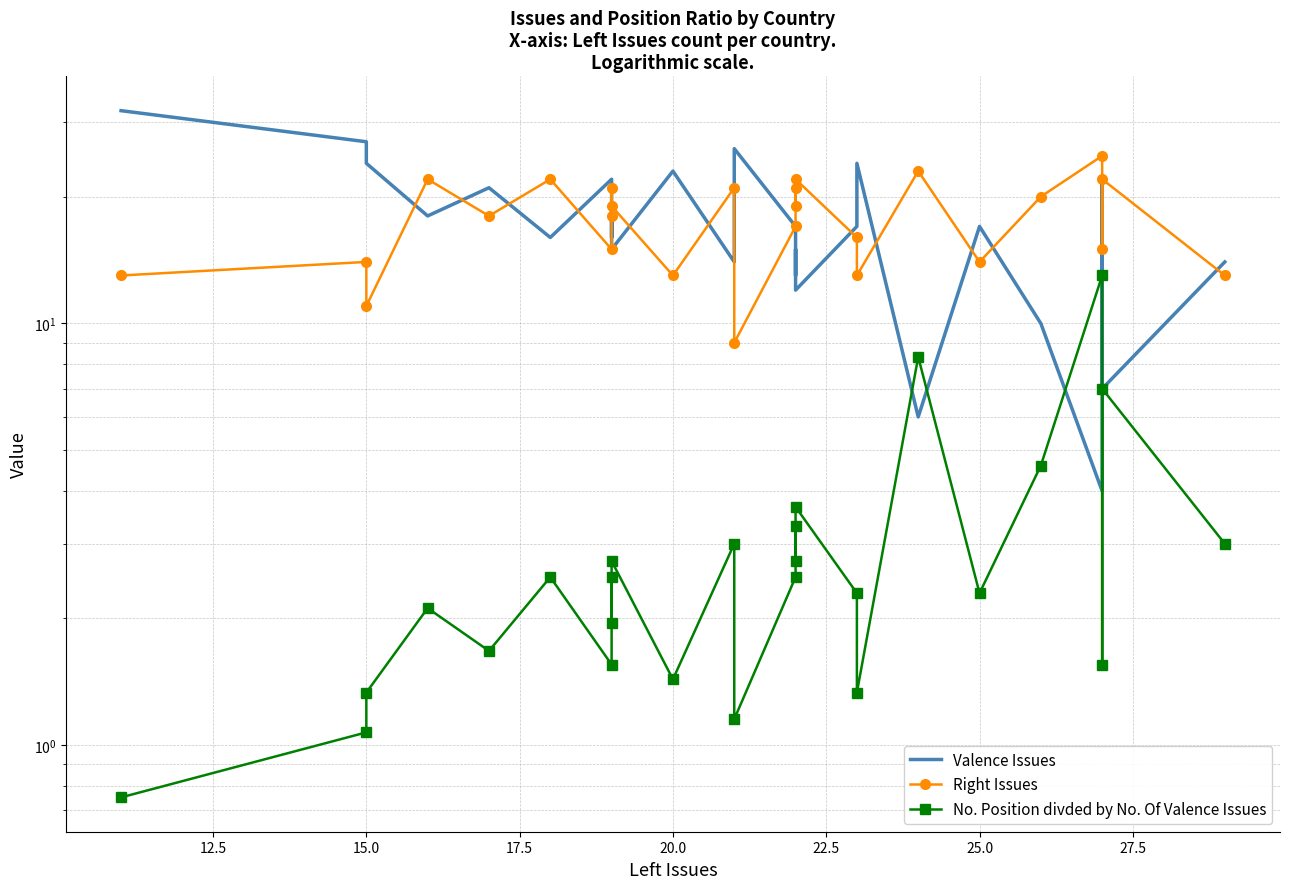

How many data points does each series have?

26